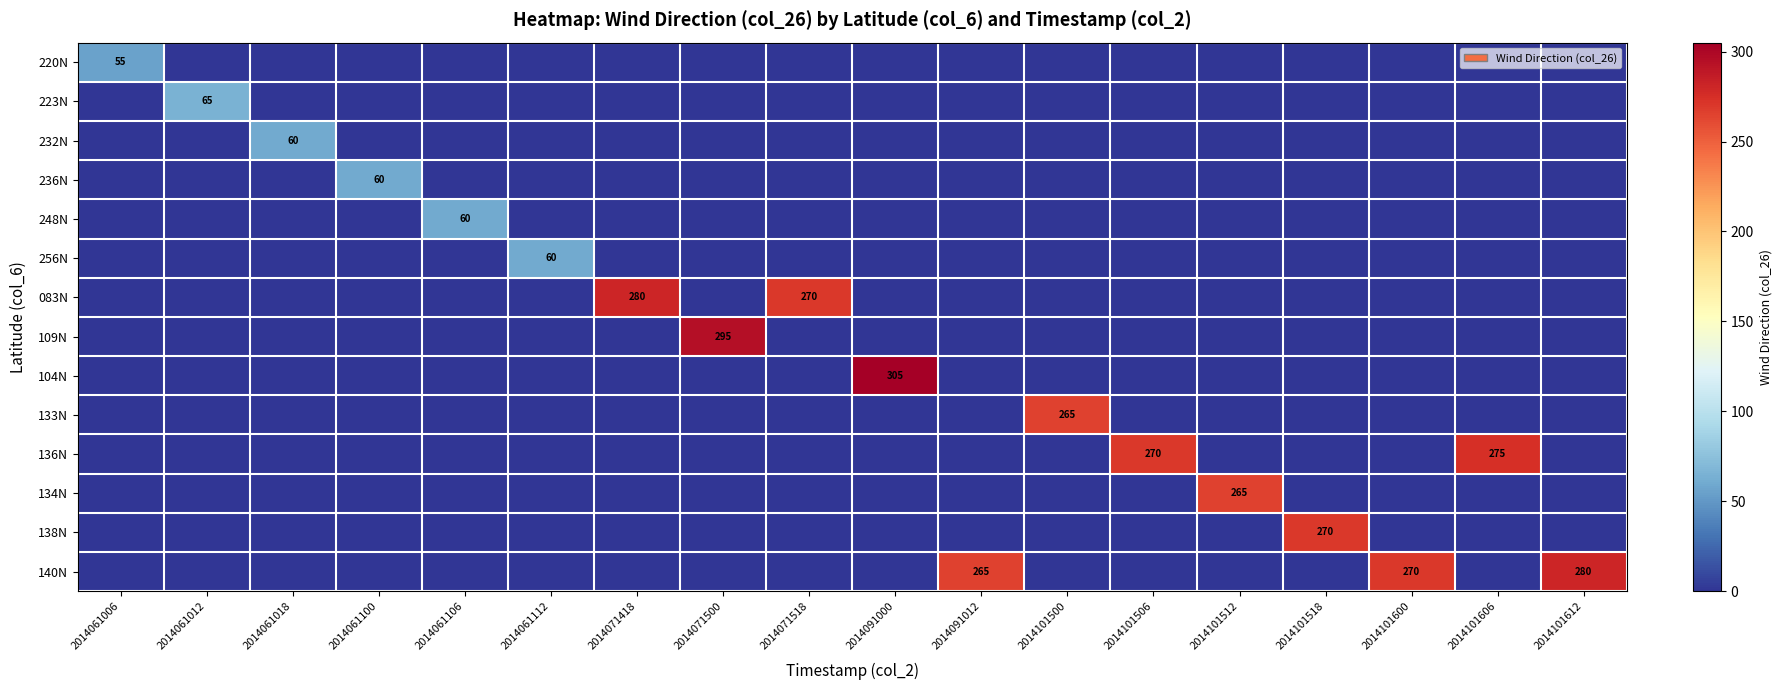

The value of 104N at 2014101518 is -200. True or false?

False